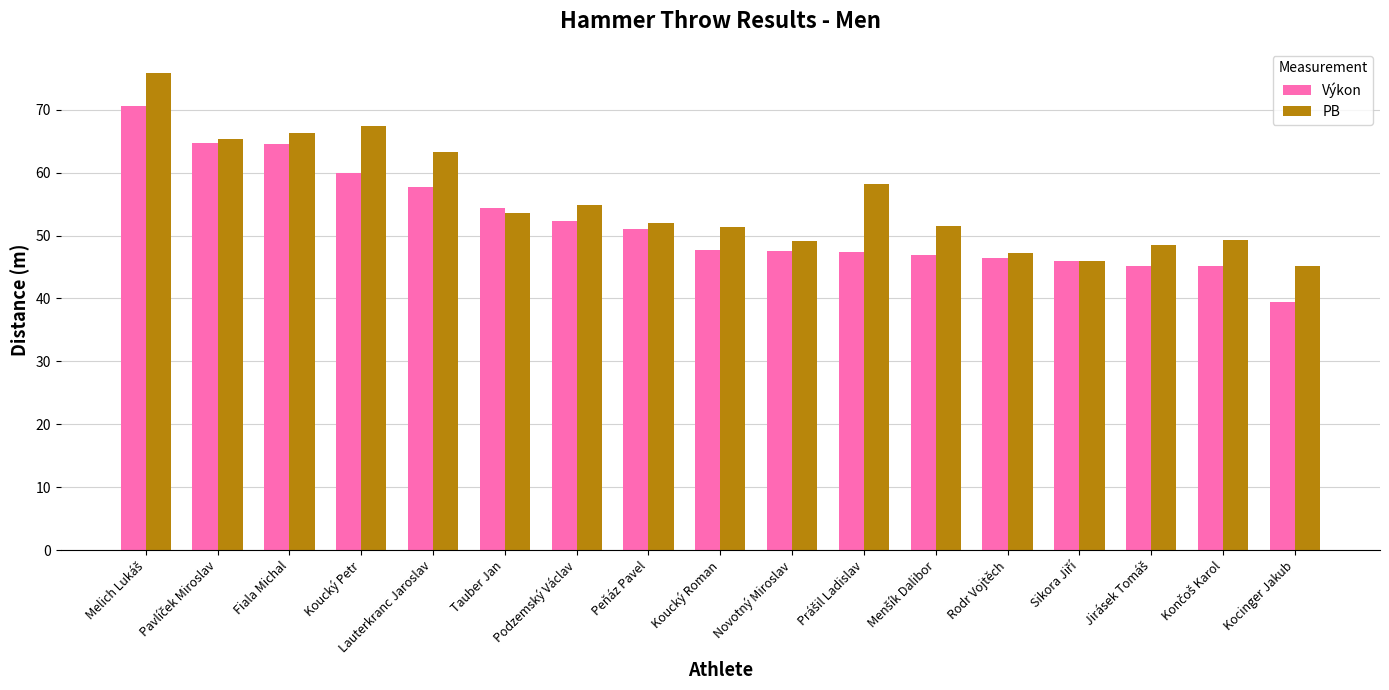

Is it true that PB equals 51.4 at Koucký Roman?

True